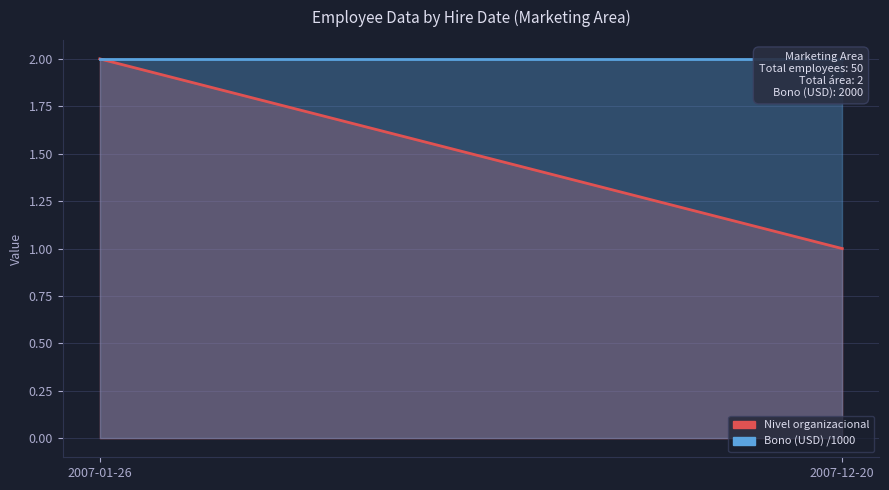

Which series changed the most between 2007-01-26 and 2007-12-20?

Nivel organizacional